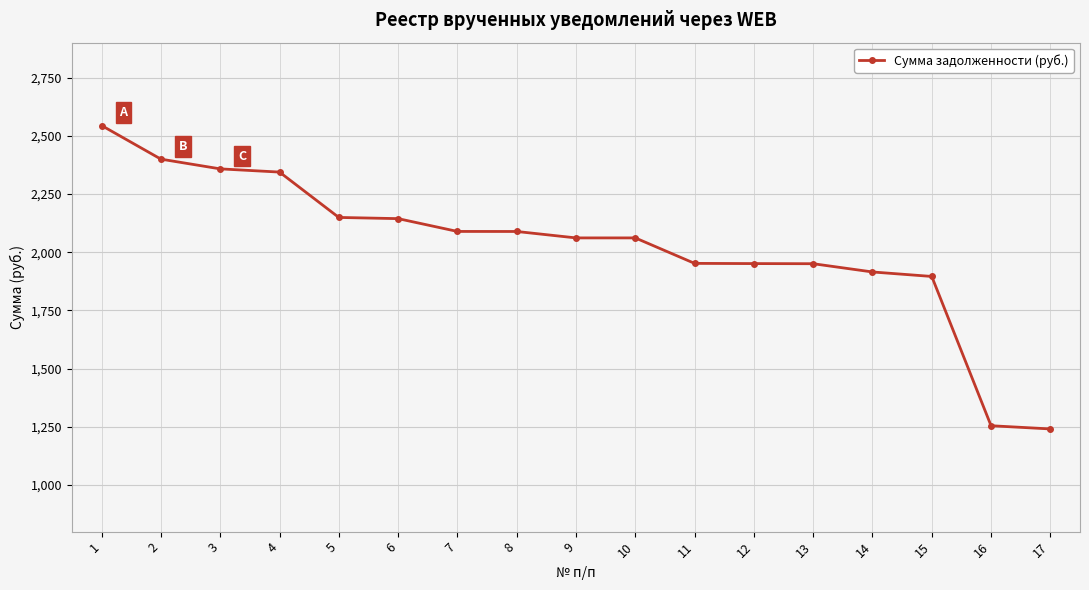

True or false: the data shows 3555.4 at 9.

False